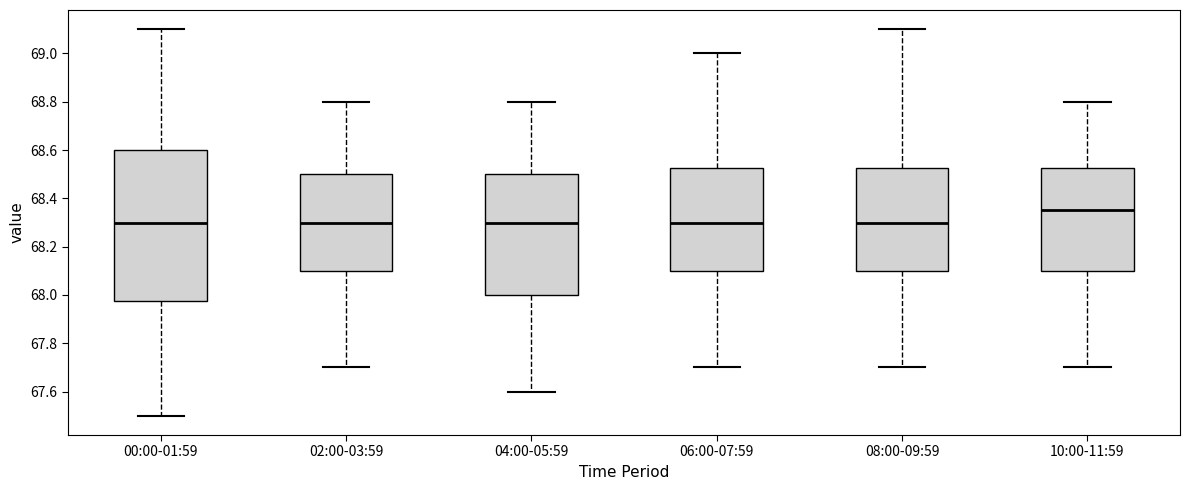

Which box's median line is the highest?

10:00-11:59